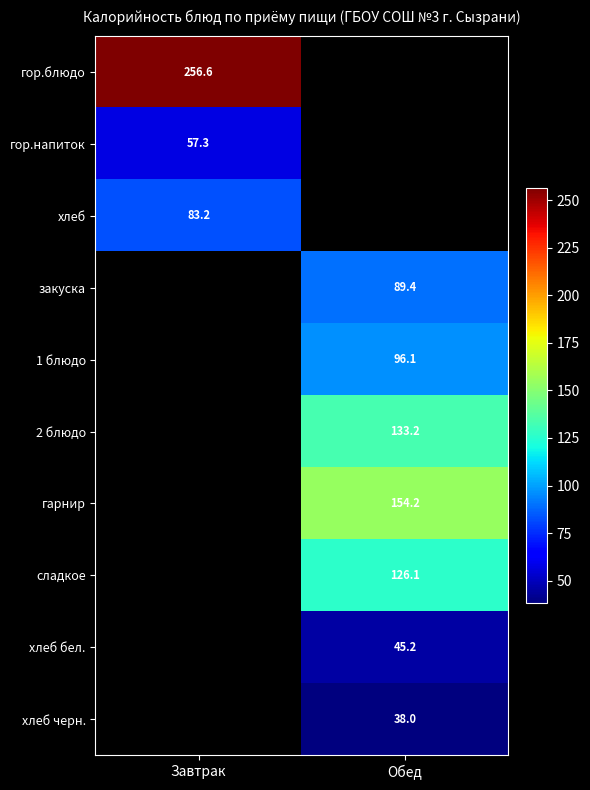

Is the value of хлеб at Завтрак greater than the value of гарнир at Обед?

No